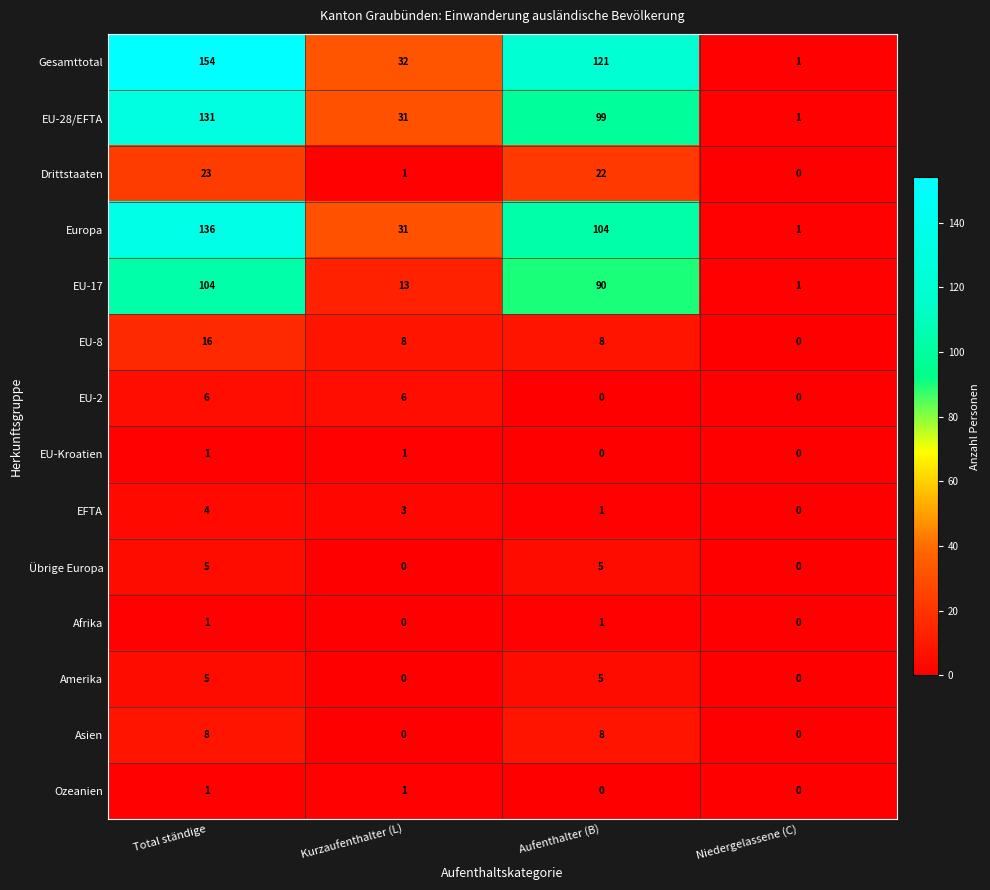

Is it true that EU-17 equals 90 at Aufenthalter (B)?

True